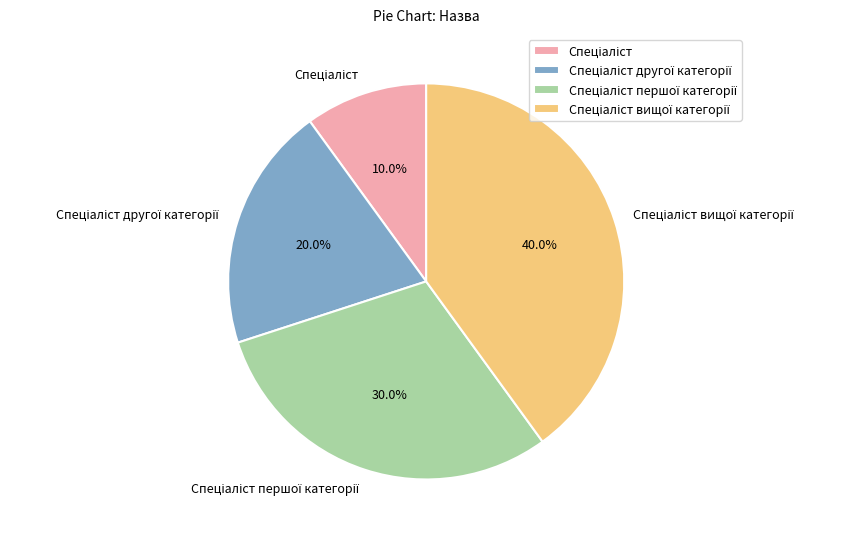

Is there any slice that represents more than half of the pie?

No